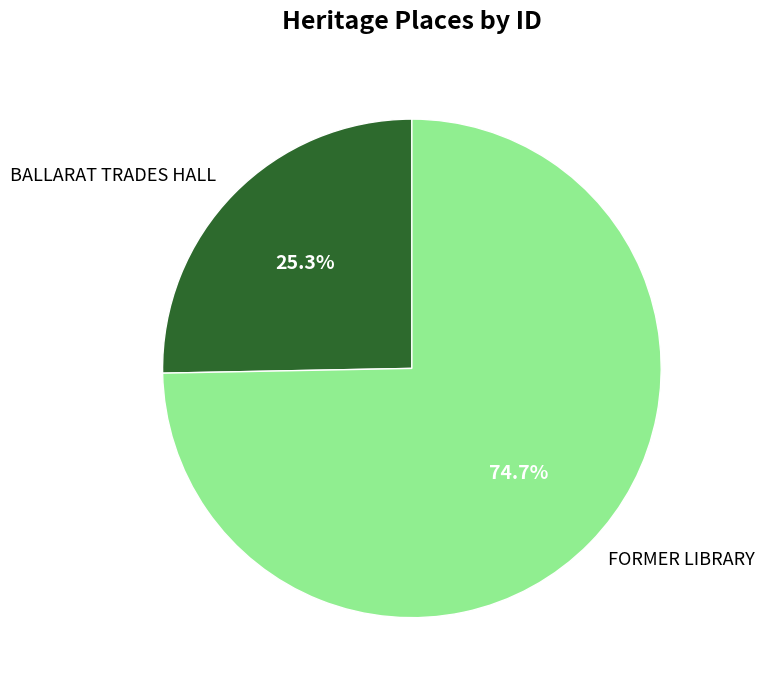

Does any single category account for the majority?

Yes